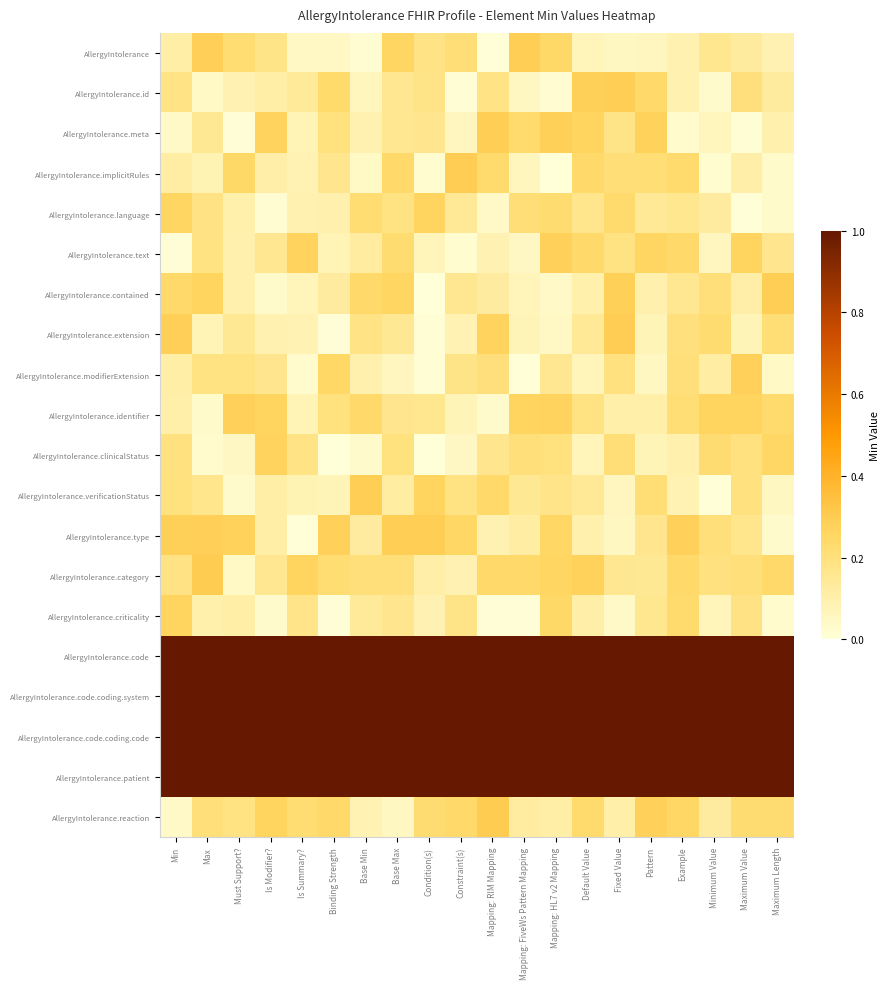

Reading right to left, extract all data points from this chart.

AllergyIntolerance: Maximum Length=0.1	Maximum Value=0.1	Minimum Value=0.2	Example=0.1	Pattern=0.1	Fixed Value=0.1	Default Value=0.1	Mapping: HL7 v2 Mapping=0.2	Mapping: FiveWs Pattern Mapping=0.3	Mapping: RIM Mapping=0.0	Constraint(s)=0.2	Condition(s)=0.2	Base Max=0.3	Base Min=0.0	Binding Strength=0.0	Is Summary?=0.0	Is Modifier?=0.2	Must Support?=0.2	Max=0.3	Min=0.1
AllergyIntolerance.id: Maximum Length=0.1	Maximum Value=0.2	Minimum Value=0.0	Example=0.1	Pattern=0.2	Fixed Value=0.3	Default Value=0.3	Mapping: HL7 v2 Mapping=0.0	Mapping: FiveWs Pattern Mapping=0.1	Mapping: RIM Mapping=0.2	Constraint(s)=0.0	Condition(s)=0.2	Base Max=0.2	Base Min=0.1	Binding Strength=0.2	Is Summary?=0.1	Is Modifier?=0.1	Must Support?=0.1	Max=0.0	Min=0.2
AllergyIntolerance.meta: Maximum Length=0.1	Maximum Value=0.0	Minimum Value=0.1	Example=0.0	Pattern=0.3	Fixed Value=0.2	Default Value=0.3	Mapping: HL7 v2 Mapping=0.3	Mapping: FiveWs Pattern Mapping=0.2	Mapping: RIM Mapping=0.3	Constraint(s)=0.1	Condition(s)=0.2	Base Max=0.2	Base Min=0.1	Binding Strength=0.2	Is Summary?=0.1	Is Modifier?=0.3	Must Support?=0.0	Max=0.1	Min=0.0
AllergyIntolerance.implicitRules: Maximum Length=0.0	Maximum Value=0.1	Minimum Value=0.0	Example=0.2	Pattern=0.2	Fixed Value=0.2	Default Value=0.2	Mapping: HL7 v2 Mapping=0.0	Mapping: FiveWs Pattern Mapping=0.1	Mapping: RIM Mapping=0.2	Constraint(s)=0.3	Condition(s)=0.0	Base Max=0.2	Base Min=0.0	Binding Strength=0.2	Is Summary?=0.1	Is Modifier?=0.1	Must Support?=0.2	Max=0.1	Min=0.1
AllergyIntolerance.language: Maximum Length=0.0	Maximum Value=0.0	Minimum Value=0.1	Example=0.2	Pattern=0.1	Fixed Value=0.2	Default Value=0.2	Mapping: HL7 v2 Mapping=0.2	Mapping: FiveWs Pattern Mapping=0.2	Mapping: RIM Mapping=0.0	Constraint(s)=0.1	Condition(s)=0.3	Base Max=0.2	Base Min=0.2	Binding Strength=0.1	Is Summary?=0.1	Is Modifier?=0.0	Must Support?=0.1	Max=0.2	Min=0.3
AllergyIntolerance.text: Maximum Length=0.2	Maximum Value=0.3	Minimum Value=0.1	Example=0.2	Pattern=0.3	Fixed Value=0.2	Default Value=0.2	Mapping: HL7 v2 Mapping=0.3	Mapping: FiveWs Pattern Mapping=0.0	Mapping: RIM Mapping=0.1	Constraint(s)=0.0	Condition(s)=0.1	Base Max=0.2	Base Min=0.1	Binding Strength=0.1	Is Summary?=0.3	Is Modifier?=0.2	Must Support?=0.1	Max=0.2	Min=0.0
AllergyIntolerance.contained: Maximum Length=0.3	Maximum Value=0.1	Minimum Value=0.2	Example=0.2	Pattern=0.1	Fixed Value=0.3	Default Value=0.1	Mapping: HL7 v2 Mapping=0.0	Mapping: FiveWs Pattern Mapping=0.1	Mapping: RIM Mapping=0.1	Constraint(s)=0.2	Condition(s)=0.0	Base Max=0.3	Base Min=0.2	Binding Strength=0.1	Is Summary?=0.1	Is Modifier?=0.0	Must Support?=0.1	Max=0.3	Min=0.2
AllergyIntolerance.extension: Maximum Length=0.2	Maximum Value=0.1	Minimum Value=0.2	Example=0.2	Pattern=0.1	Fixed Value=0.3	Default Value=0.1	Mapping: HL7 v2 Mapping=0.0	Mapping: FiveWs Pattern Mapping=0.1	Mapping: RIM Mapping=0.3	Constraint(s)=0.1	Condition(s)=0.0	Base Max=0.2	Base Min=0.2	Binding Strength=0.0	Is Summary?=0.1	Is Modifier?=0.1	Must Support?=0.1	Max=0.1	Min=0.3
AllergyIntolerance.modifierExtension: Maximum Length=0.0	Maximum Value=0.3	Minimum Value=0.1	Example=0.2	Pattern=0.1	Fixed Value=0.2	Default Value=0.1	Mapping: HL7 v2 Mapping=0.2	Mapping: FiveWs Pattern Mapping=0.0	Mapping: RIM Mapping=0.2	Constraint(s)=0.2	Condition(s)=0.0	Base Max=0.1	Base Min=0.1	Binding Strength=0.3	Is Summary?=0.0	Is Modifier?=0.2	Must Support?=0.2	Max=0.2	Min=0.1
AllergyIntolerance.identifier: Maximum Length=0.2	Maximum Value=0.3	Minimum Value=0.3	Example=0.2	Pattern=0.1	Fixed Value=0.1	Default Value=0.2	Mapping: HL7 v2 Mapping=0.3	Mapping: FiveWs Pattern Mapping=0.3	Mapping: RIM Mapping=0.0	Constraint(s)=0.1	Condition(s)=0.2	Base Max=0.2	Base Min=0.2	Binding Strength=0.2	Is Summary?=0.1	Is Modifier?=0.3	Must Support?=0.3	Max=0.0	Min=0.1
AllergyIntolerance.clinicalStatus: Maximum Length=0.3	Maximum Value=0.2	Minimum Value=0.2	Example=0.1	Pattern=0.1	Fixed Value=0.2	Default Value=0.1	Mapping: HL7 v2 Mapping=0.2	Mapping: FiveWs Pattern Mapping=0.2	Mapping: RIM Mapping=0.2	Constraint(s)=0.0	Condition(s)=0.0	Base Max=0.2	Base Min=0.0	Binding Strength=0.0	Is Summary?=0.2	Is Modifier?=0.3	Must Support?=0.0	Max=0.0	Min=0.2
AllergyIntolerance.verificationStatus: Maximum Length=0.1	Maximum Value=0.2	Minimum Value=0.0	Example=0.1	Pattern=0.2	Fixed Value=0.1	Default Value=0.1	Mapping: HL7 v2 Mapping=0.2	Mapping: FiveWs Pattern Mapping=0.2	Mapping: RIM Mapping=0.2	Constraint(s)=0.2	Condition(s)=0.3	Base Max=0.1	Base Min=0.3	Binding Strength=0.1	Is Summary?=0.1	Is Modifier?=0.1	Must Support?=0.0	Max=0.2	Min=0.2
AllergyIntolerance.type: Maximum Length=0.0	Maximum Value=0.2	Minimum Value=0.2	Example=0.3	Pattern=0.2	Fixed Value=0.1	Default Value=0.1	Mapping: HL7 v2 Mapping=0.3	Mapping: FiveWs Pattern Mapping=0.1	Mapping: RIM Mapping=0.1	Constraint(s)=0.3	Condition(s)=0.3	Base Max=0.3	Base Min=0.1	Binding Strength=0.3	Is Summary?=0.0	Is Modifier?=0.1	Must Support?=0.3	Max=0.3	Min=0.3
AllergyIntolerance.category: Maximum Length=0.2	Maximum Value=0.2	Minimum Value=0.2	Example=0.2	Pattern=0.2	Fixed Value=0.2	Default Value=0.3	Mapping: HL7 v2 Mapping=0.3	Mapping: FiveWs Pattern Mapping=0.2	Mapping: RIM Mapping=0.2	Constraint(s)=0.1	Condition(s)=0.1	Base Max=0.2	Base Min=0.2	Binding Strength=0.2	Is Summary?=0.3	Is Modifier?=0.2	Must Support?=0.0	Max=0.3	Min=0.2
AllergyIntolerance.criticality: Maximum Length=0.0	Maximum Value=0.2	Minimum Value=0.1	Example=0.2	Pattern=0.2	Fixed Value=0.0	Default Value=0.1	Mapping: HL7 v2 Mapping=0.2	Mapping: FiveWs Pattern Mapping=0.0	Mapping: RIM Mapping=0.0	Constraint(s)=0.2	Condition(s)=0.1	Base Max=0.2	Base Min=0.1	Binding Strength=0.0	Is Summary?=0.2	Is Modifier?=0.0	Must Support?=0.1	Max=0.1	Min=0.3
AllergyIntolerance.code: Maximum Length=1.0	Maximum Value=1.0	Minimum Value=1.0	Example=1.0	Pattern=1.0	Fixed Value=1.0	Default Value=1.0	Mapping: HL7 v2 Mapping=1.0	Mapping: FiveWs Pattern Mapping=1.0	Mapping: RIM Mapping=1.0	Constraint(s)=1.0	Condition(s)=1.0	Base Max=1.0	Base Min=1.0	Binding Strength=1.0	Is Summary?=1.0	Is Modifier?=1.0	Must Support?=1.0	Max=1.0	Min=1.0
AllergyIntolerance.code.coding.system: Maximum Length=1.0	Maximum Value=1.0	Minimum Value=1.0	Example=1.0	Pattern=1.0	Fixed Value=1.0	Default Value=1.0	Mapping: HL7 v2 Mapping=1.0	Mapping: FiveWs Pattern Mapping=1.0	Mapping: RIM Mapping=1.0	Constraint(s)=1.0	Condition(s)=1.0	Base Max=1.0	Base Min=1.0	Binding Strength=1.0	Is Summary?=1.0	Is Modifier?=1.0	Must Support?=1.0	Max=1.0	Min=1.0
AllergyIntolerance.code.coding.code: Maximum Length=1.0	Maximum Value=1.0	Minimum Value=1.0	Example=1.0	Pattern=1.0	Fixed Value=1.0	Default Value=1.0	Mapping: HL7 v2 Mapping=1.0	Mapping: FiveWs Pattern Mapping=1.0	Mapping: RIM Mapping=1.0	Constraint(s)=1.0	Condition(s)=1.0	Base Max=1.0	Base Min=1.0	Binding Strength=1.0	Is Summary?=1.0	Is Modifier?=1.0	Must Support?=1.0	Max=1.0	Min=1.0
AllergyIntolerance.patient: Maximum Length=1.0	Maximum Value=1.0	Minimum Value=1.0	Example=1.0	Pattern=1.0	Fixed Value=1.0	Default Value=1.0	Mapping: HL7 v2 Mapping=1.0	Mapping: FiveWs Pattern Mapping=1.0	Mapping: RIM Mapping=1.0	Constraint(s)=1.0	Condition(s)=1.0	Base Max=1.0	Base Min=1.0	Binding Strength=1.0	Is Summary?=1.0	Is Modifier?=1.0	Must Support?=1.0	Max=1.0	Min=1.0
AllergyIntolerance.reaction: Maximum Length=0.2	Maximum Value=0.2	Minimum Value=0.1	Example=0.3	Pattern=0.3	Fixed Value=0.1	Default Value=0.2	Mapping: HL7 v2 Mapping=0.1	Mapping: FiveWs Pattern Mapping=0.1	Mapping: RIM Mapping=0.3	Constraint(s)=0.2	Condition(s)=0.2	Base Max=0.1	Base Min=0.1	Binding Strength=0.2	Is Summary?=0.2	Is Modifier?=0.3	Must Support?=0.2	Max=0.2	Min=0.0